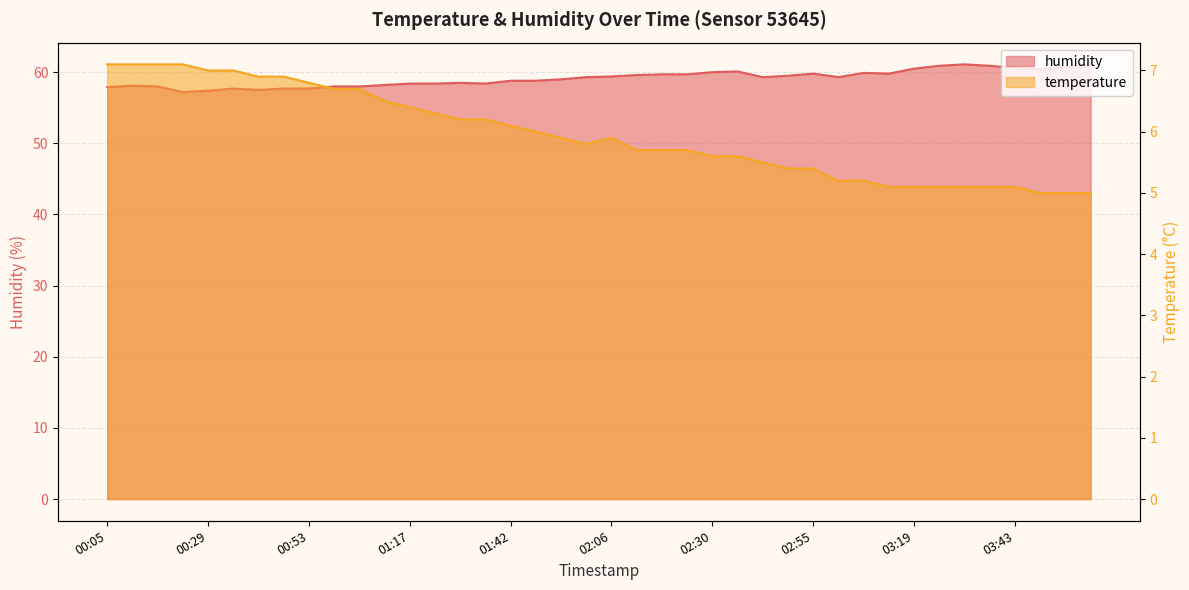

The temperature series shows 5.7 at 02:18. True or false?

True